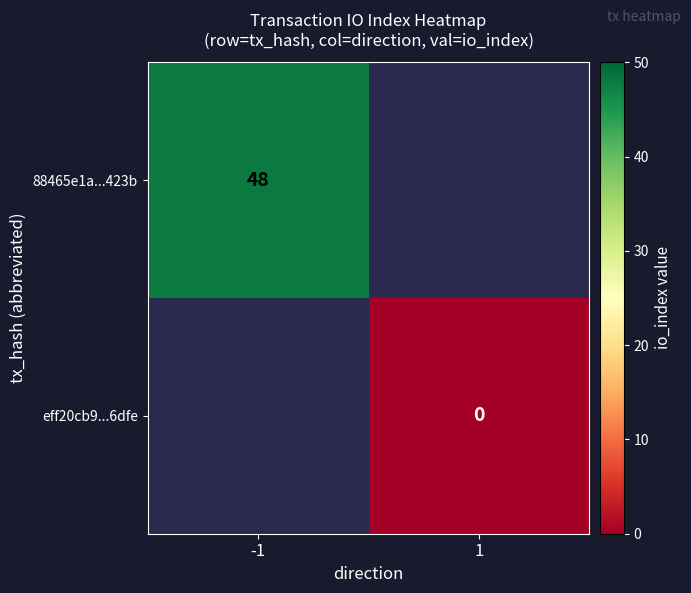

True or false: 88465e1a...423b has a value of 48 at -1.

True